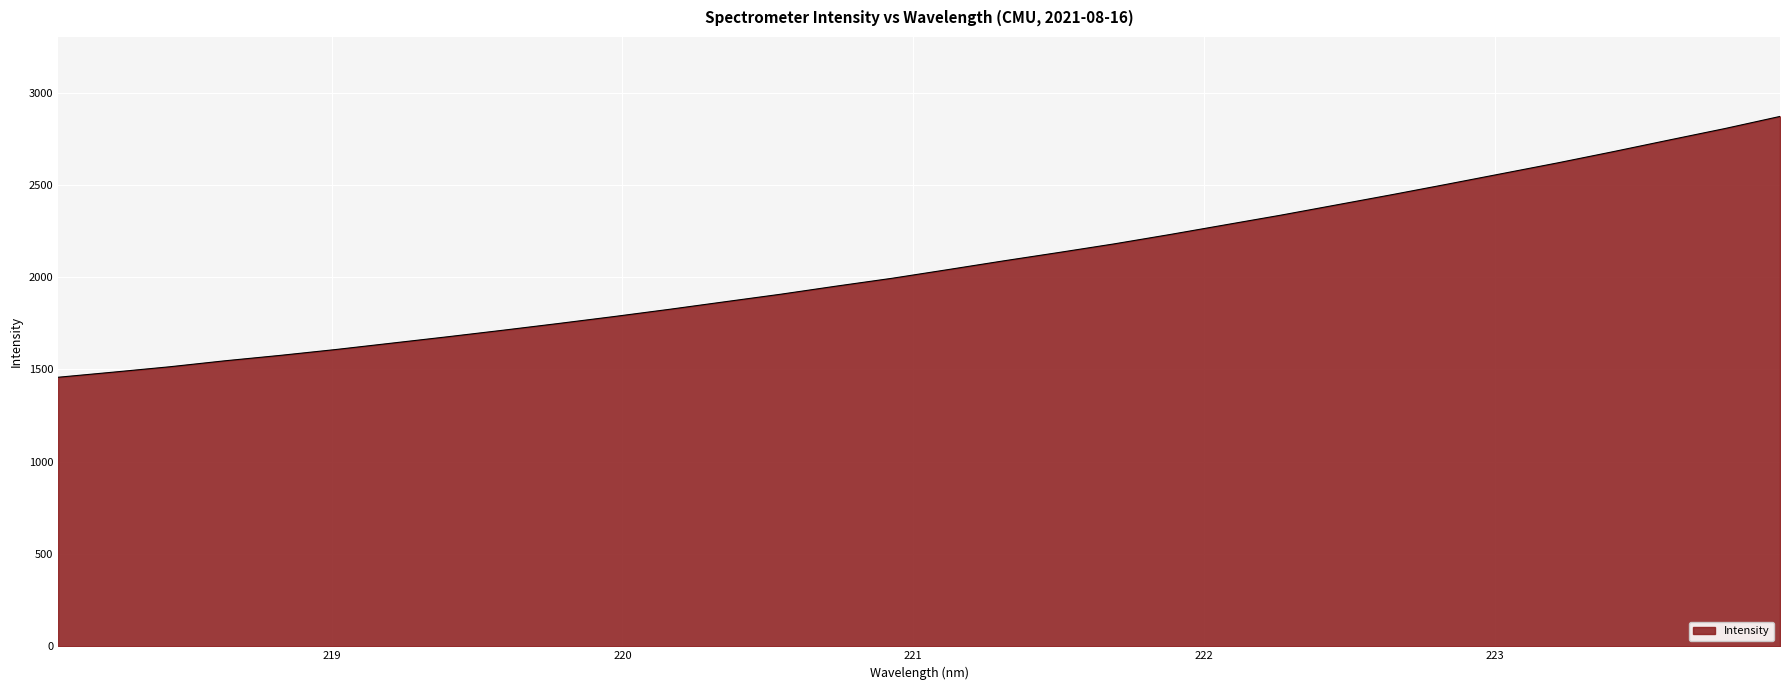

Reading left to right, transcribe all the data shown in this chart.

1457.6	1485.5	1514.1	1546.8	1576.2	1608.0	1642.3	1676.7	1712.3	1748.8	1786.5	1825.8	1866.7	1907.4	1951.3	1993.6	2040.3	2087.5	2133.2	2180.0	2230.5	2283.1	2335.5	2390.8	2446.3	2503.4	2561.4	2619.4	2680.2	2742.7	2804.5	2870.6